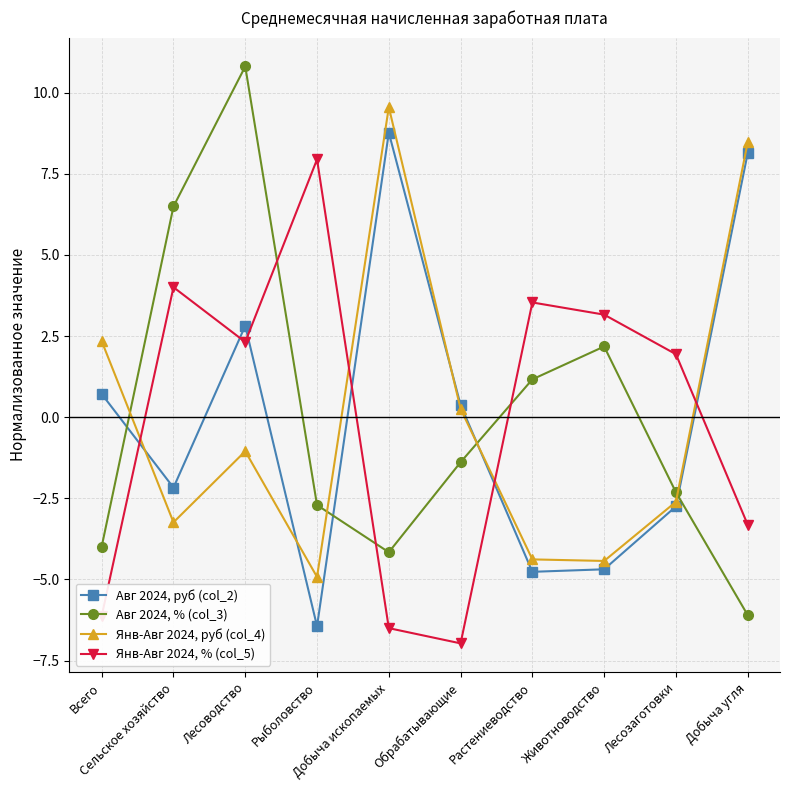

What is the greatest value displayed?

10.8